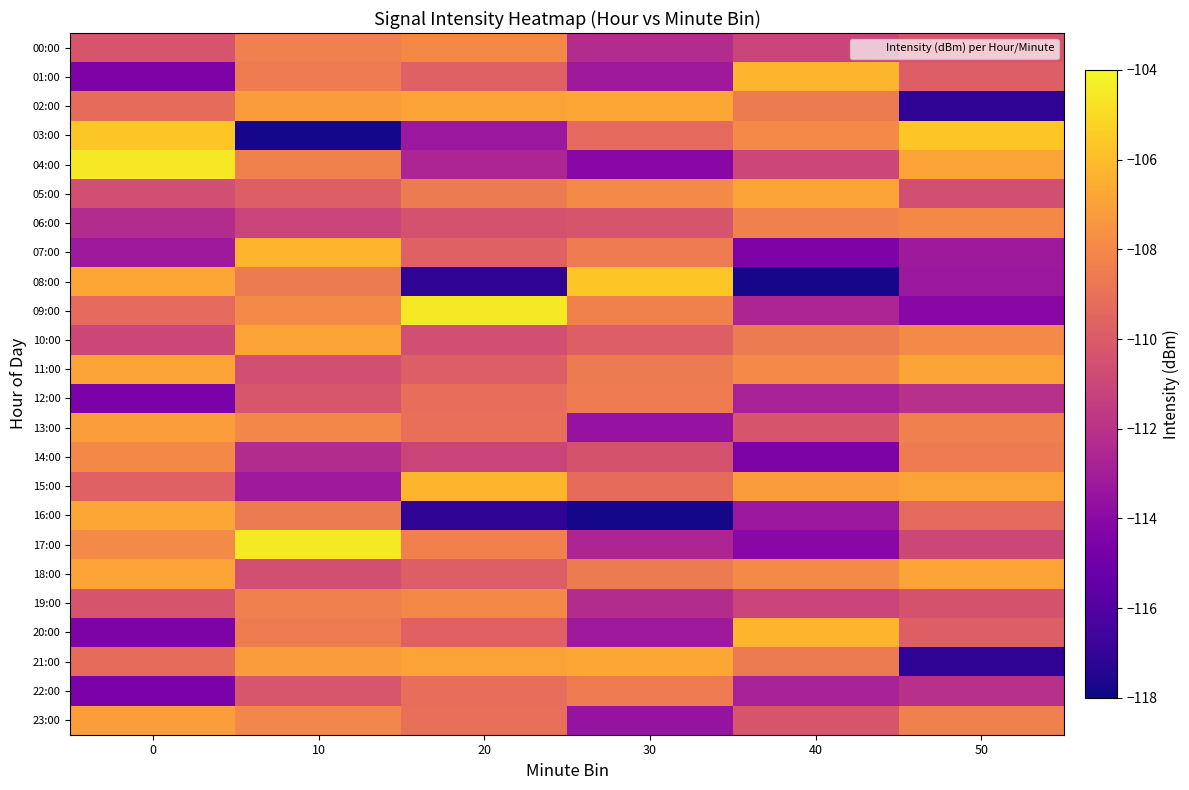

Between 40 and 10, which is larger?

10